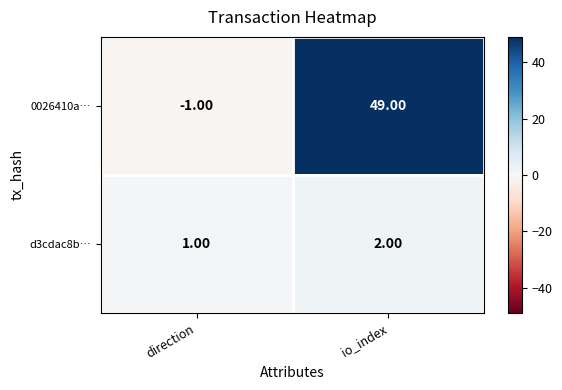

Is the value of 0026410a… at io_index greater than the value of d3cdac8b… at io_index?

Yes